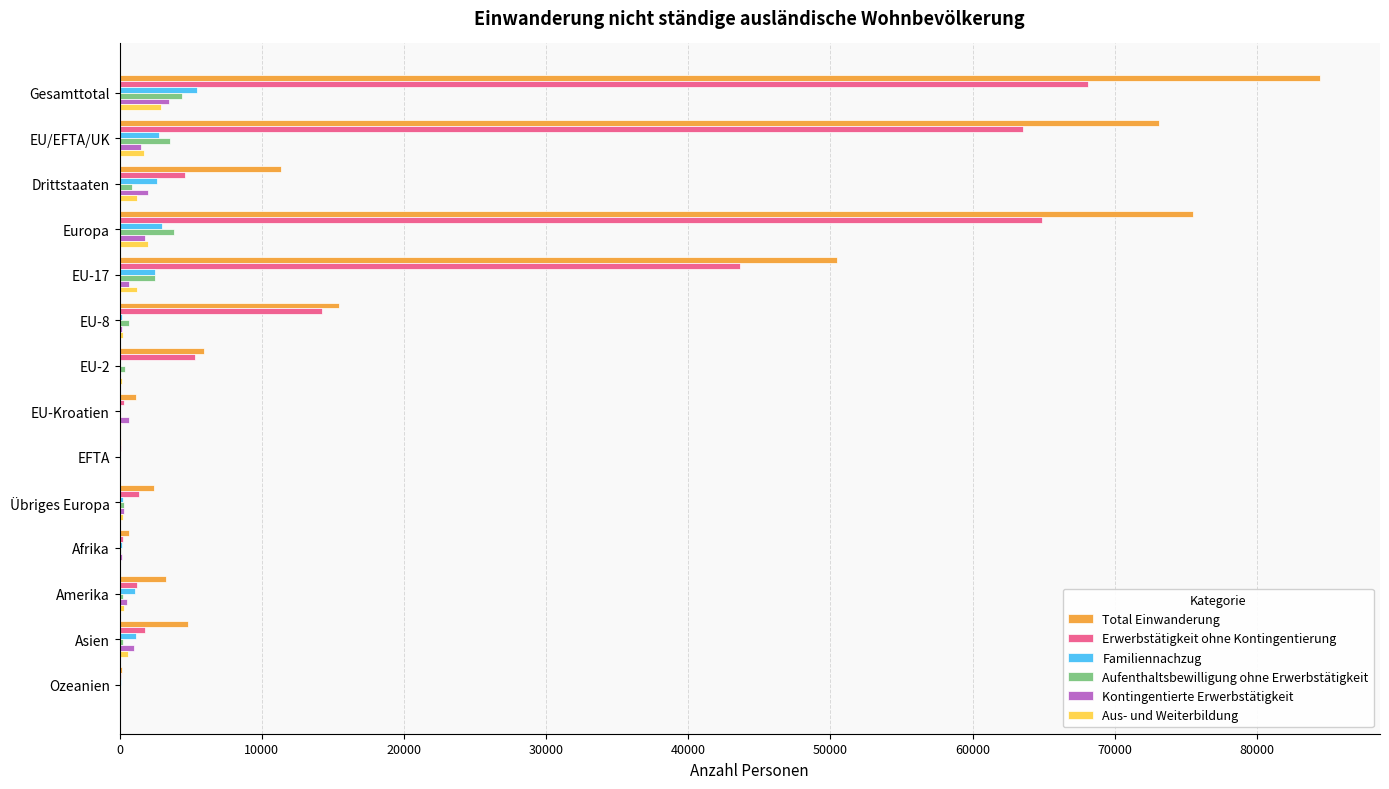

The value of Total Einwanderung at Gesamttotal is 84429. True or false?

True